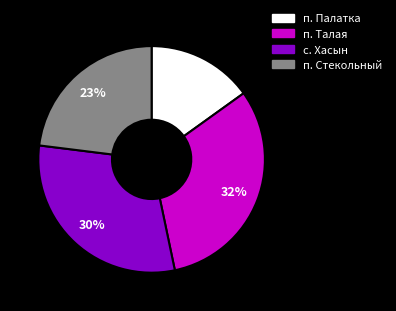

Between п. Талая and с. Хасын, which is larger?

п. Талая